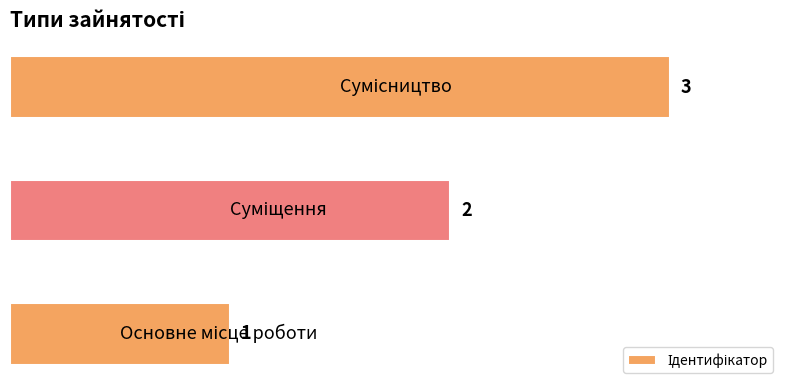

What is the greatest value displayed?

3